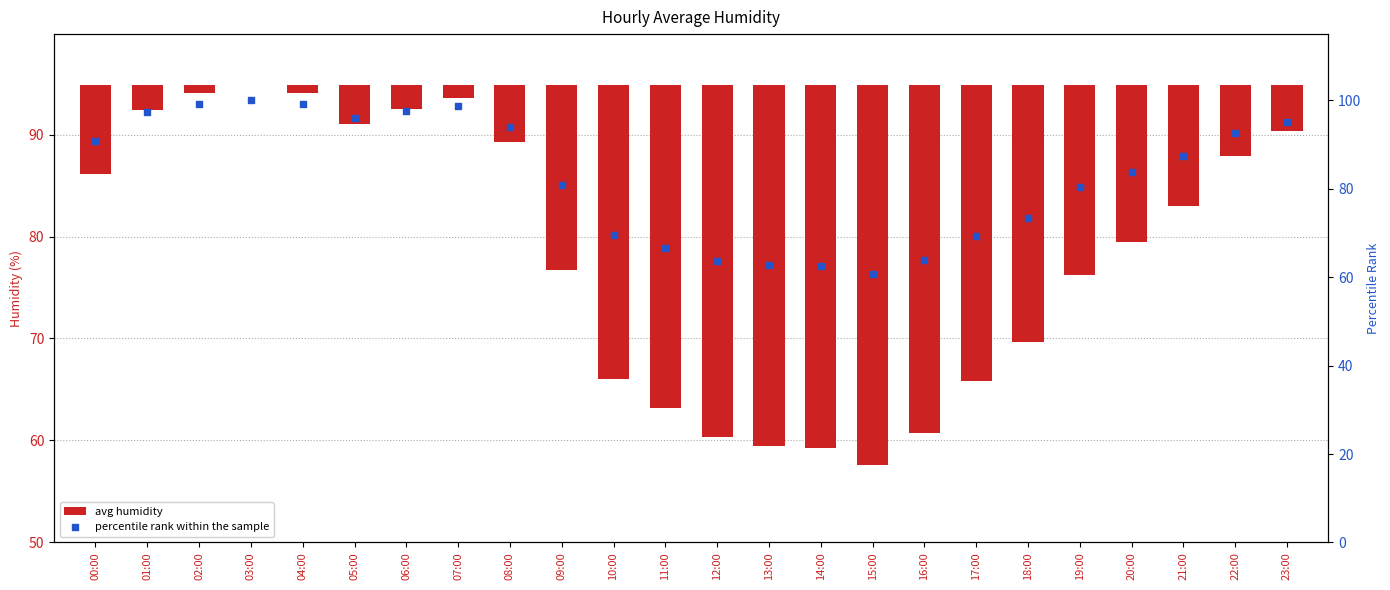

At how many categories does at least one series exceed 59?

24